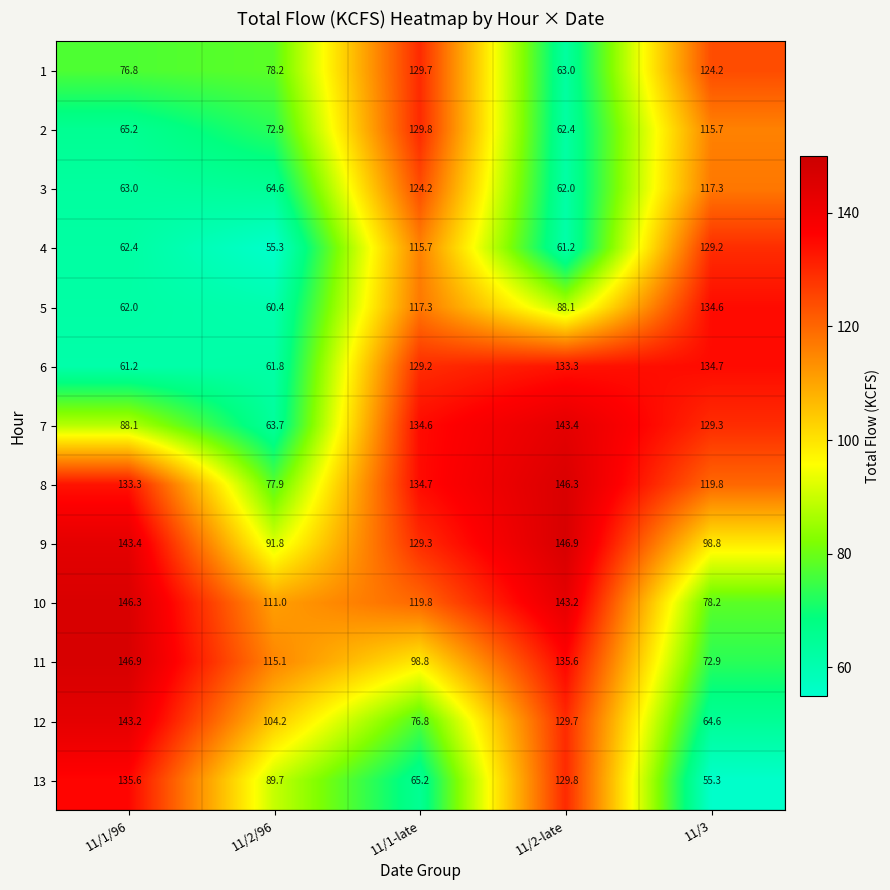

List the series in order of their peak value, lowest first.

3, 4, 1, 2, 5, 6, 13, 12, 7, 8, 10, 9, 11